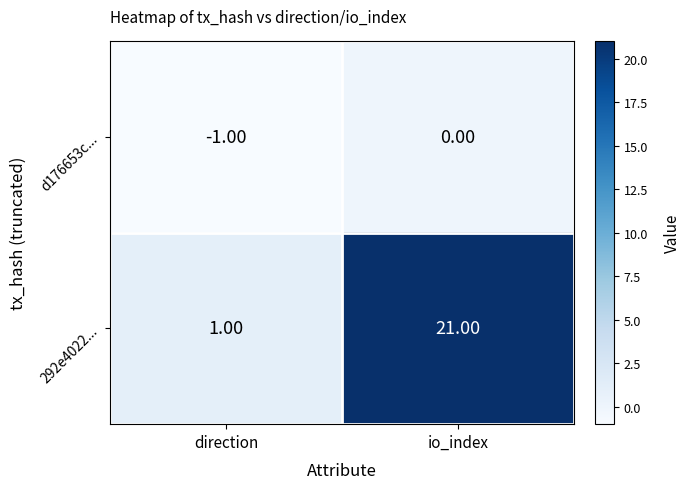

Which category has the highest value across all series?

io_index